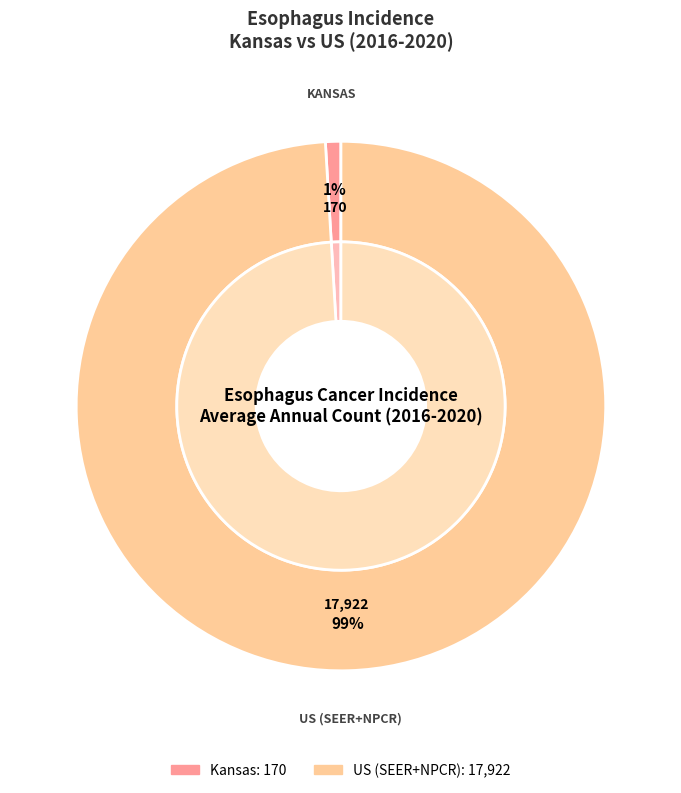

To the nearest percent, what portion does Kansas represent?

1%